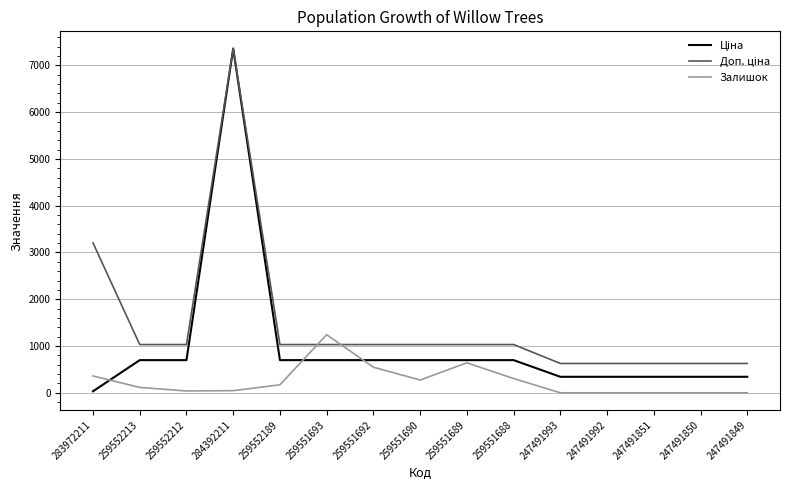

What is the total value across all series at 247491992?

969.1